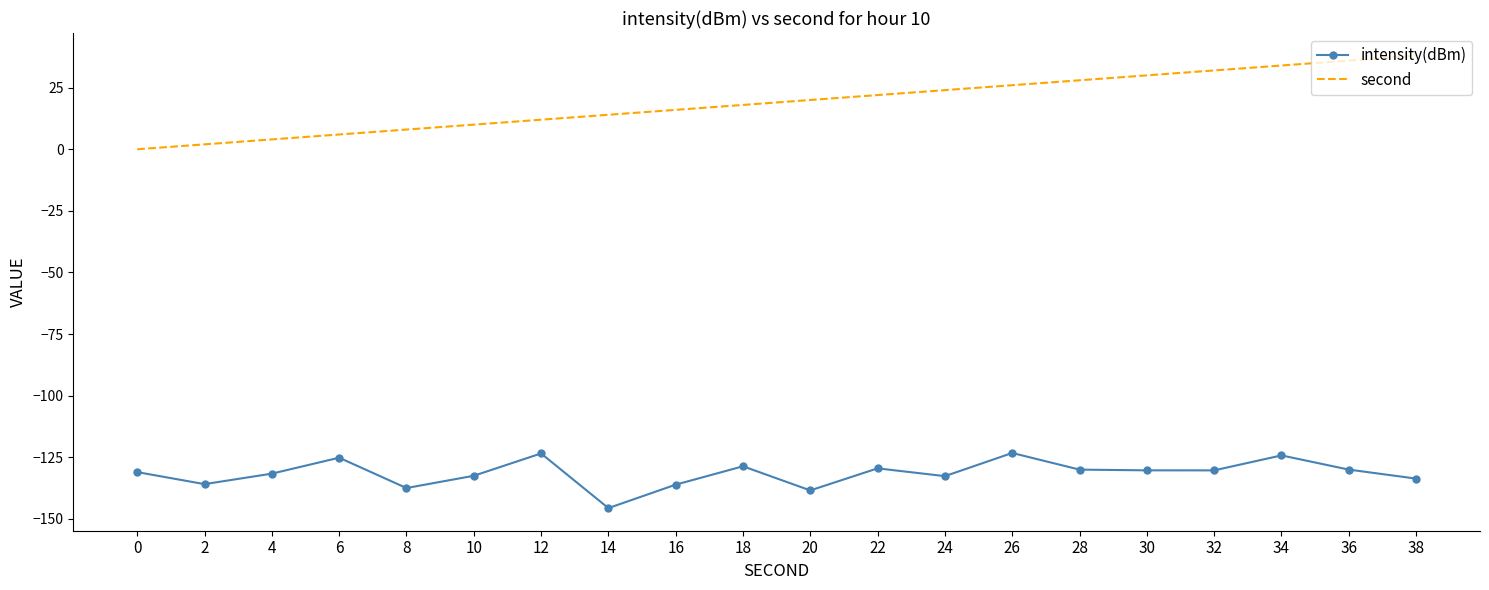

At 18, list the series in order from smallest to largest.

intensity(dBm), second